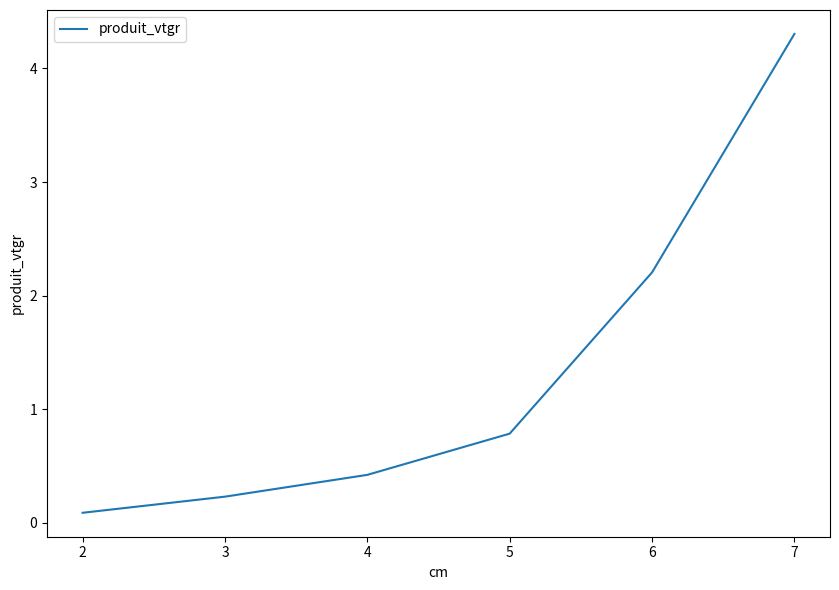

What is the difference between the second highest and minimum values?

2.1